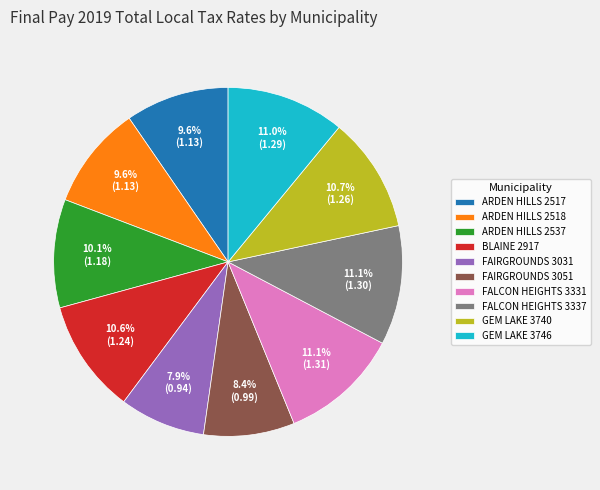

Is it true that FAIRGROUNDS 3051 is 15% of the pie?

False